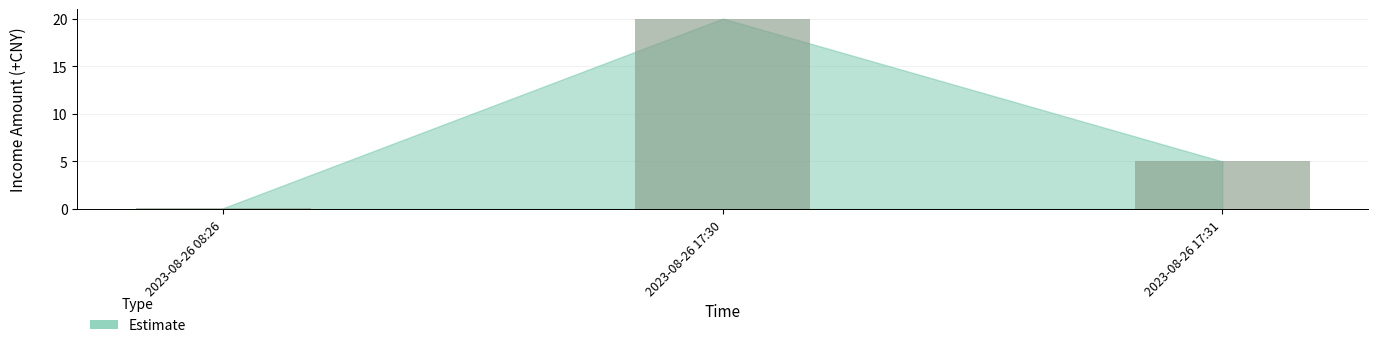

What is the approximate value at 2023-08-26 17:31?

5.0